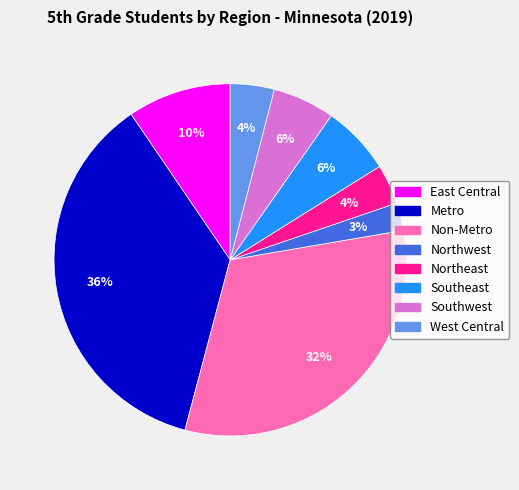

To the nearest percent, what portion does Southeast represent?

6%